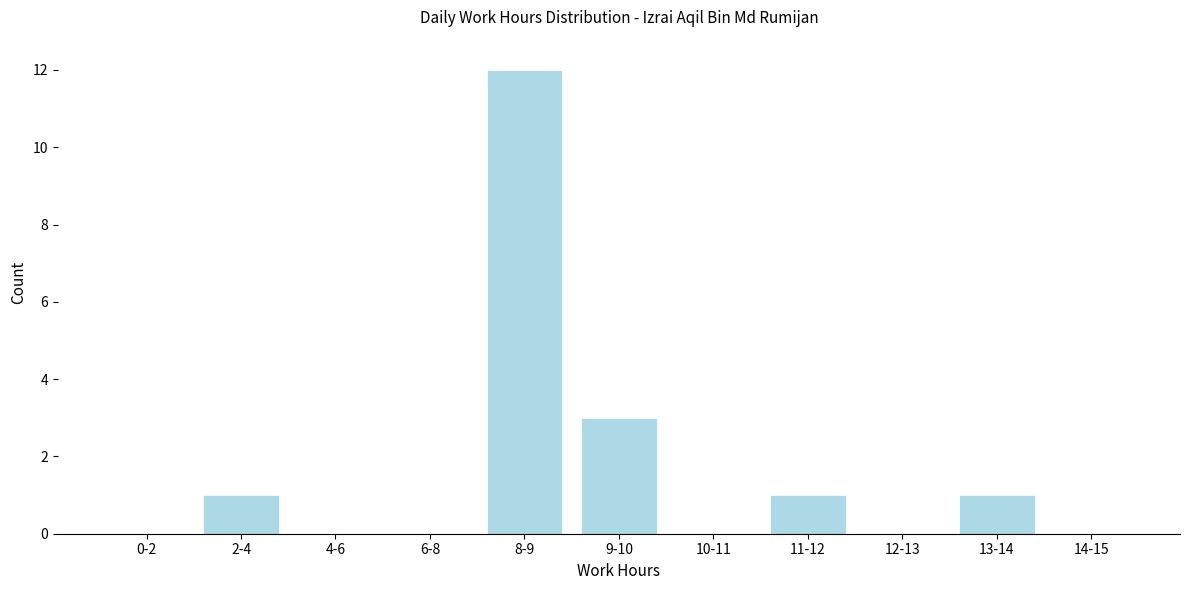

Reading left to right, what are all the values shown in this chart?

0-2=0	2-4=1	4-6=0	6-8=0	8-9=12	9-10=3	10-11=0	11-12=1	12-13=0	13-14=1	14-15=0